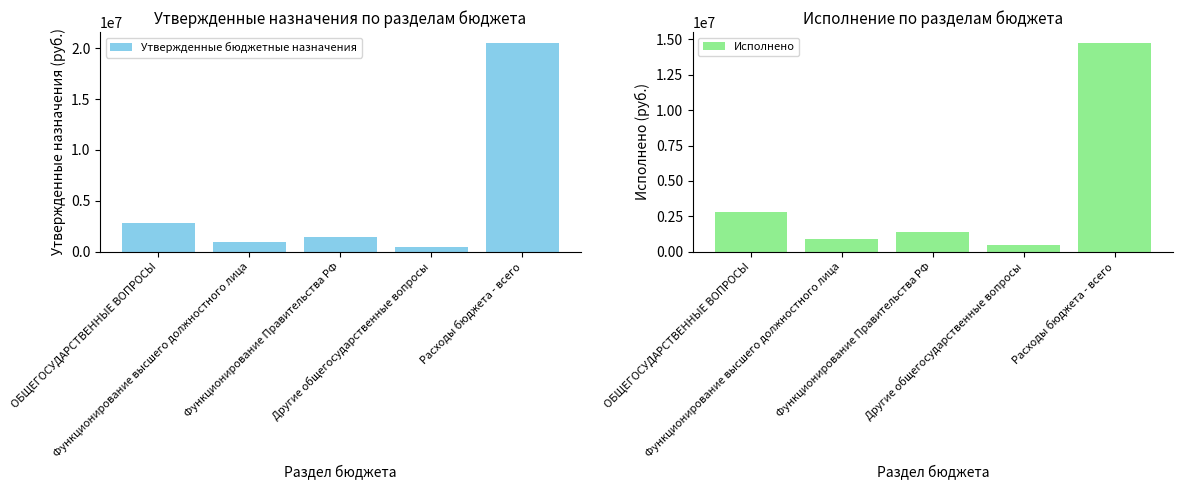

Which series has the largest total across all categories?

Утвержденные бюджетные назначения